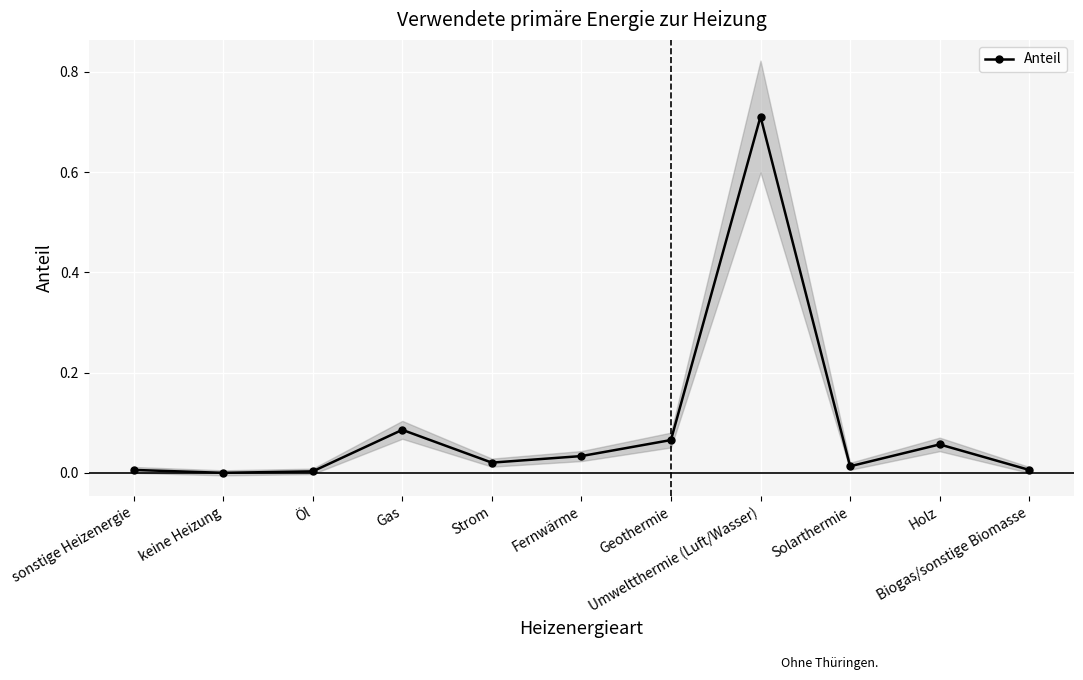

Rank the categories by value from lowest to highest.

keine Heizung, Öl, sonstige Heizenergie, Biogas/sonstige Biomasse, Solarthermie, Strom, Fernwärme, Holz, Geothermie, Gas, Umweltthermie (Luft/Wasser)